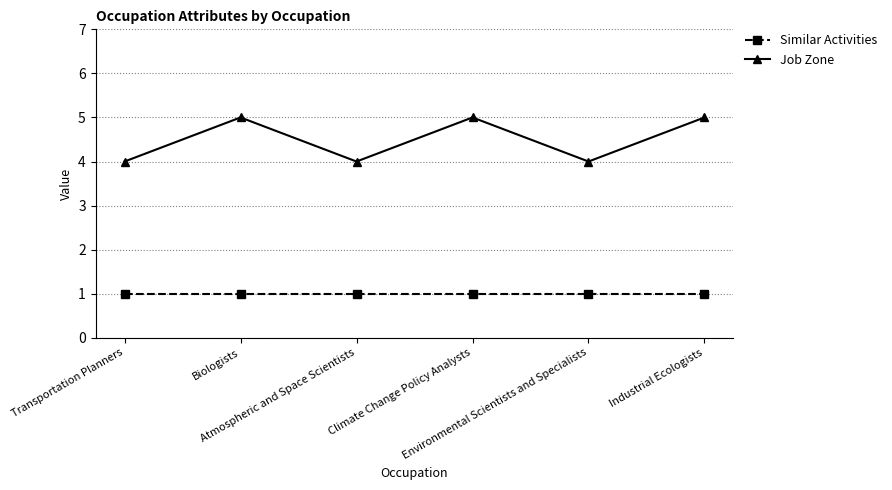

What is the difference between the maximum and minimum values in the Job Zone series?

1